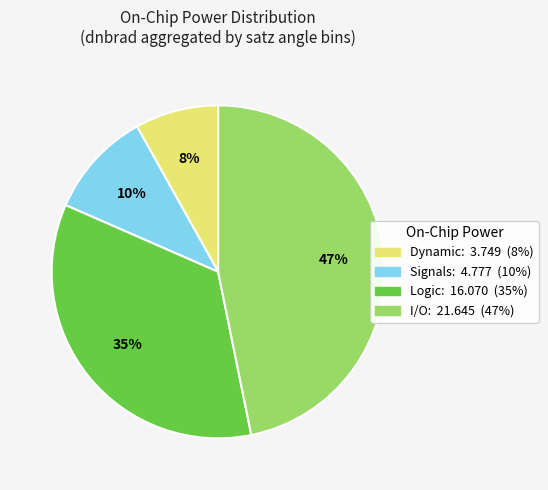

Is there any slice that represents more than half of the pie?

No